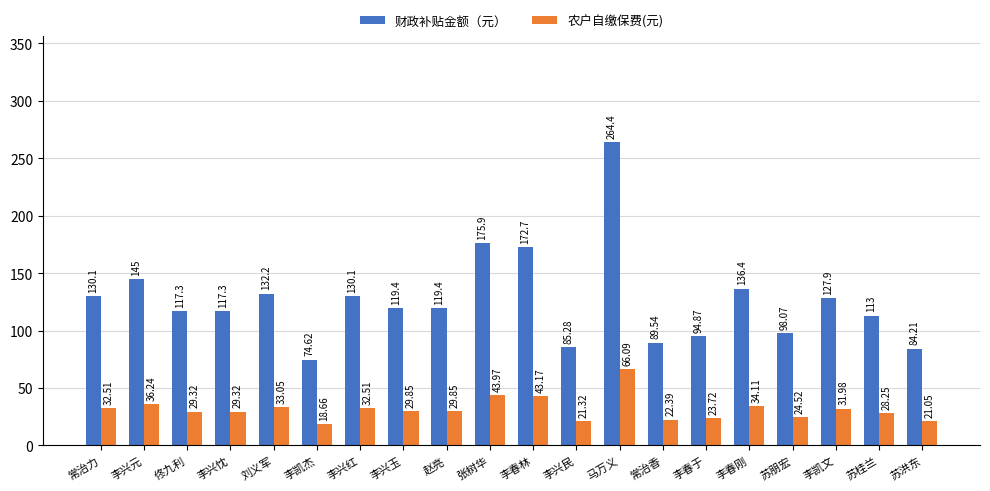

Between 苏朋宏 and 李凯文, which series saw the biggest shift?

财政补贴金额（元）